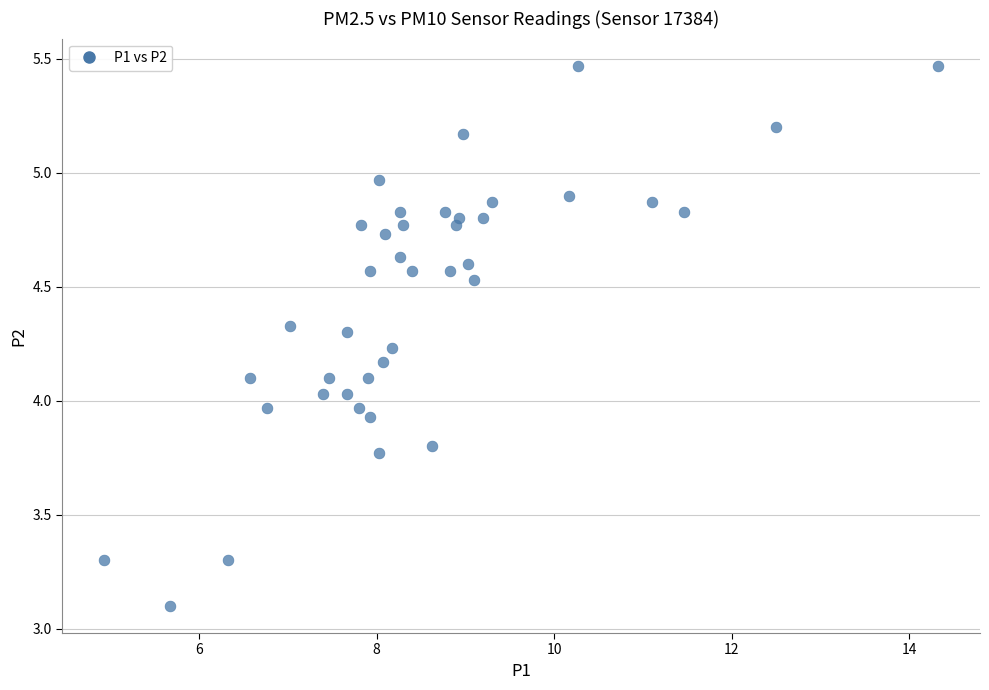

What is the range of Y values (max minus min)?

2.4